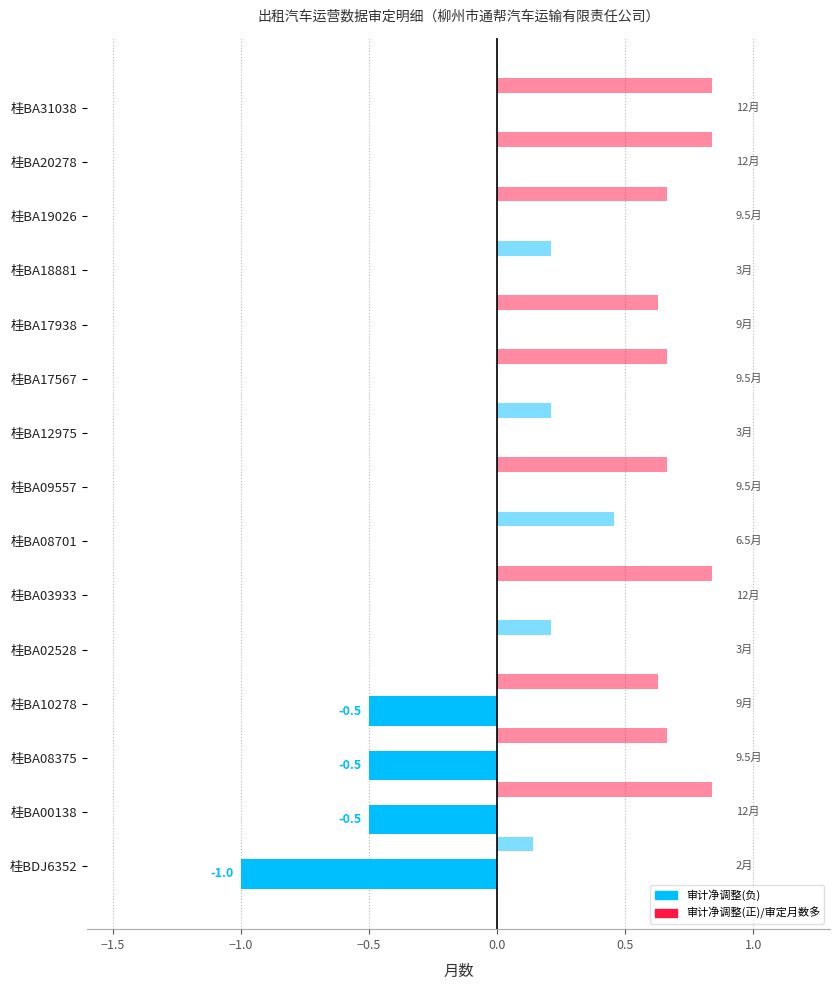

How many categories are shown in the chart?

15